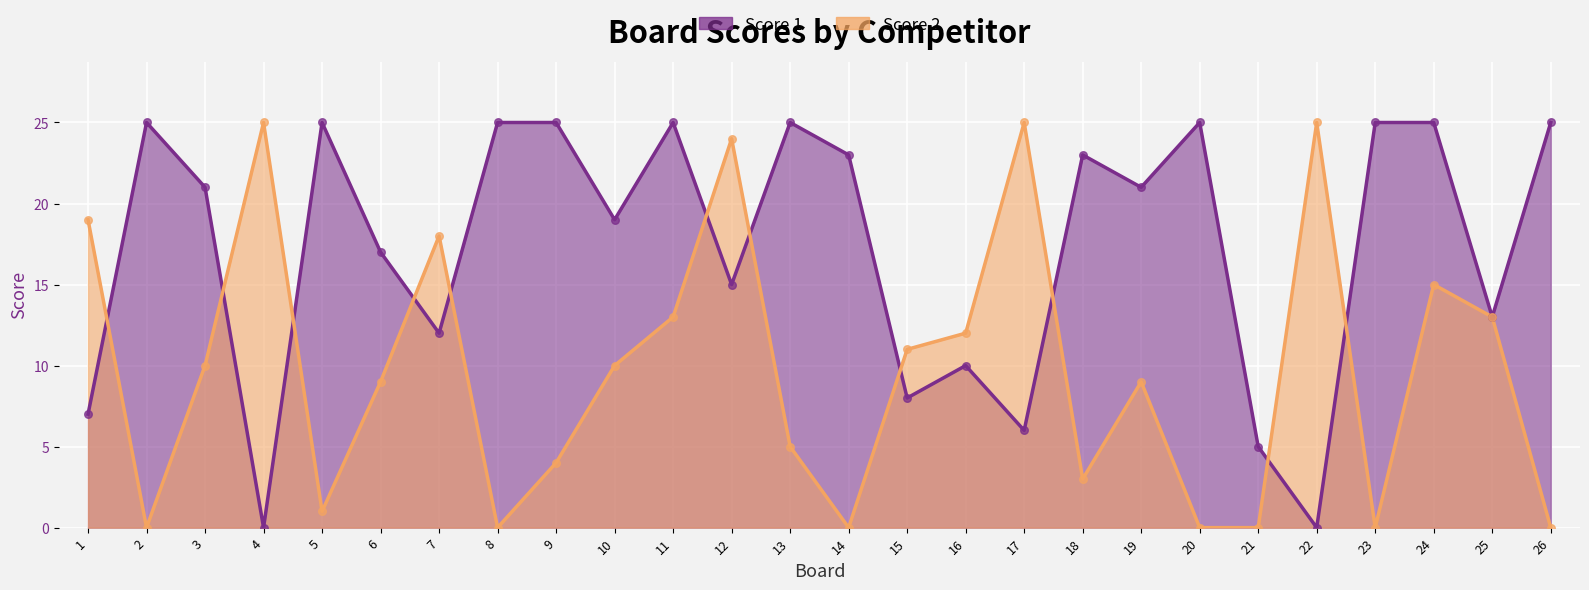

Is the value of Score 2 at 16 greater than the value of Score 1 at 8?

No